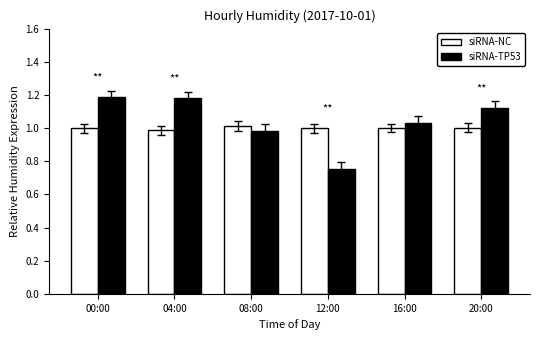

What are all the series names shown in the legend?

siRNA-NC, siRNA-TP53